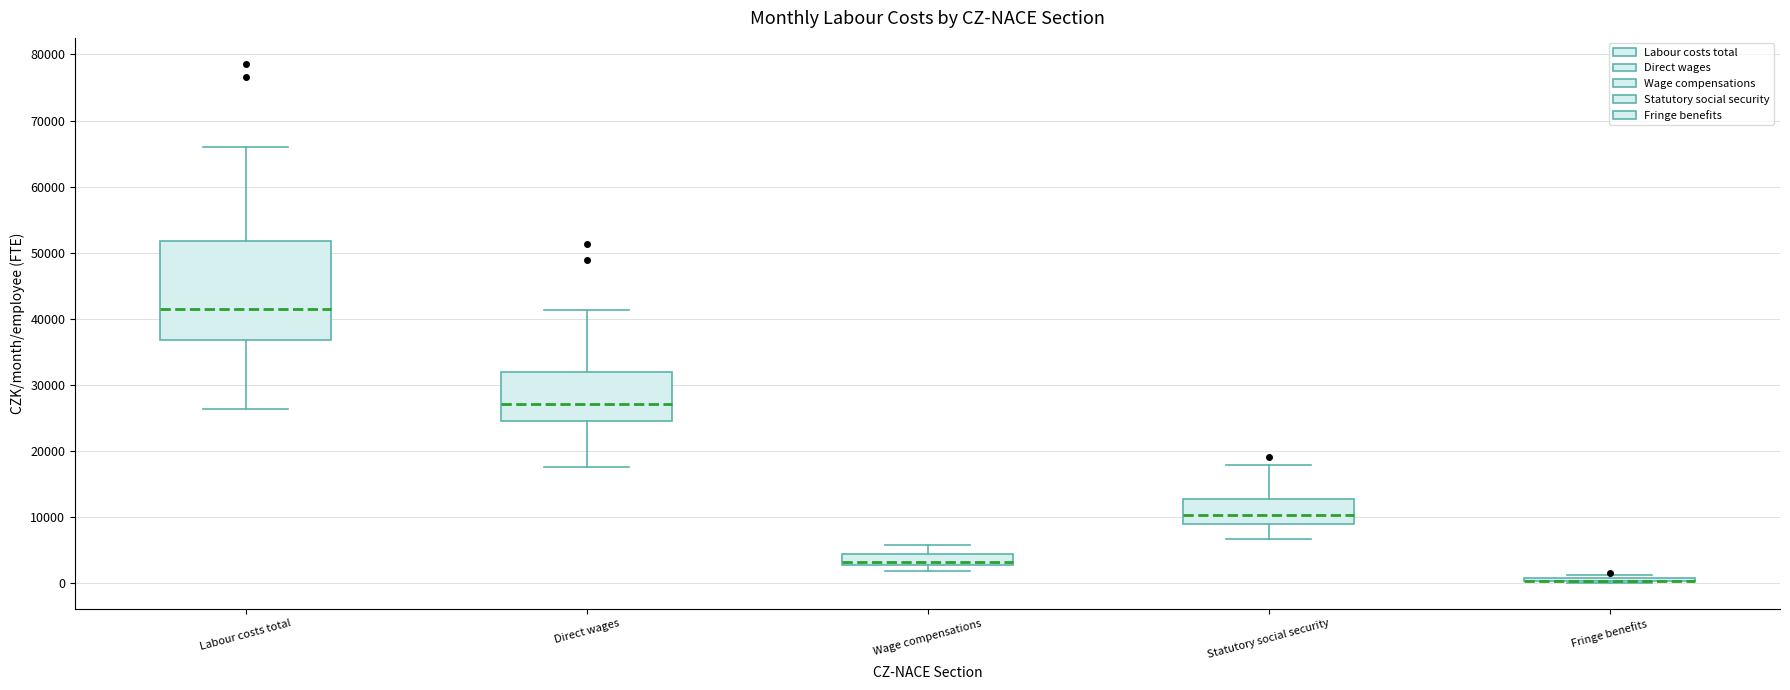

Reading left to right, transcribe this box plot: for each box, give where its median line is, the range the box spans, and where its two whiskers end, as read against the y-axis. The values are not printed on the chart, so give them approximately, as read against the axis.

Labour costs total: median 41000, box 37000 to 52000, whiskers 26000 to 66000
Direct wages: median 27000, box 24000 to 32000, whiskers 18000 to 41000
Wage compensations: median 3000 (just above the box's lower edge), box 3000 to 4000, whiskers 2000 to 6000
Statutory social security: median 10000, box 9000 to 13000, whiskers 7000 to 18000
Fringe benefits: box collapsed to a line at 0, whiskers 0 to 1000